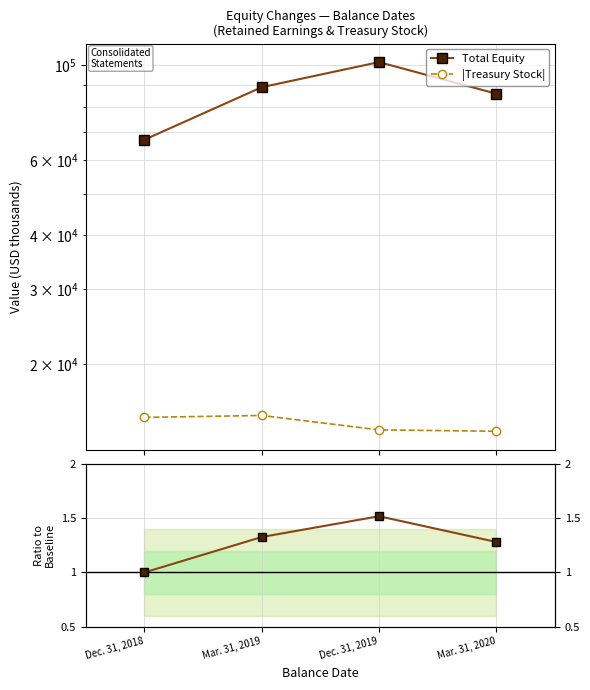

Reading left to right, transcribe all the data shown in this chart.

Total Equity: 66979.0	88879.0	101741.0	85808.0
|Treasury Stock|: 15001.0	15157.0	14024.0	13920.0
Total / Baseline: 1.0	1.3	1.5	1.3